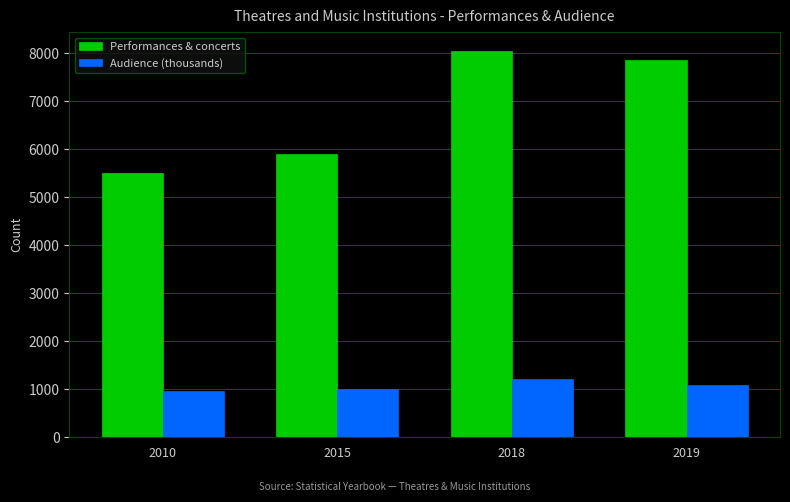

How many data points does each series have?

4